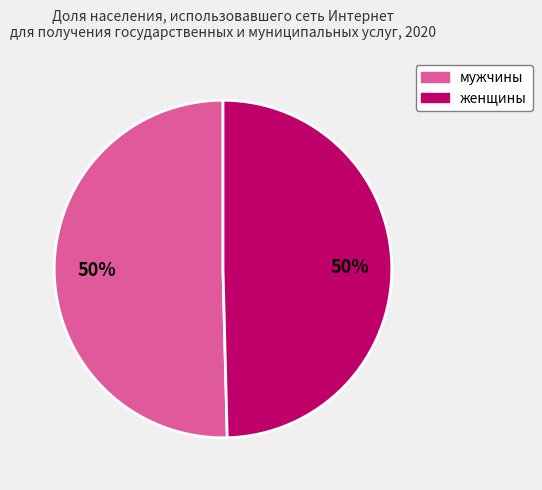

To the nearest percent, what is the average slice percentage?

50%